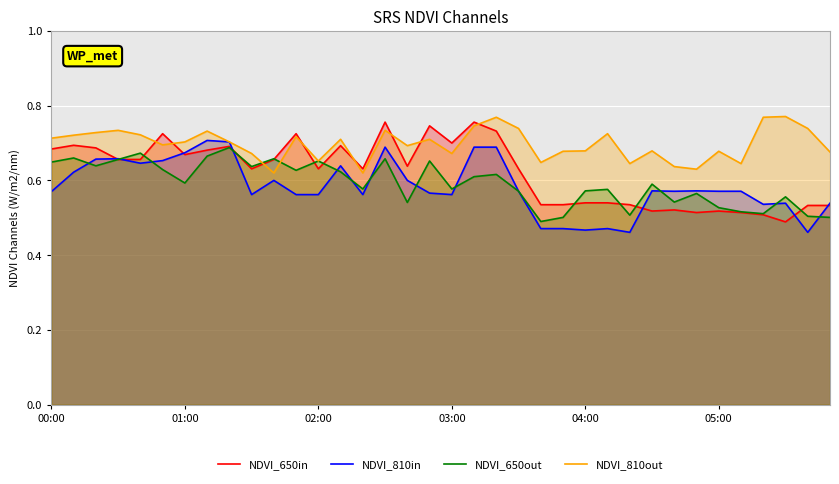

Rank the series by their maximum value, from highest to lowest.

NDVI_810out, NDVI_650in, NDVI_810in, NDVI_650out